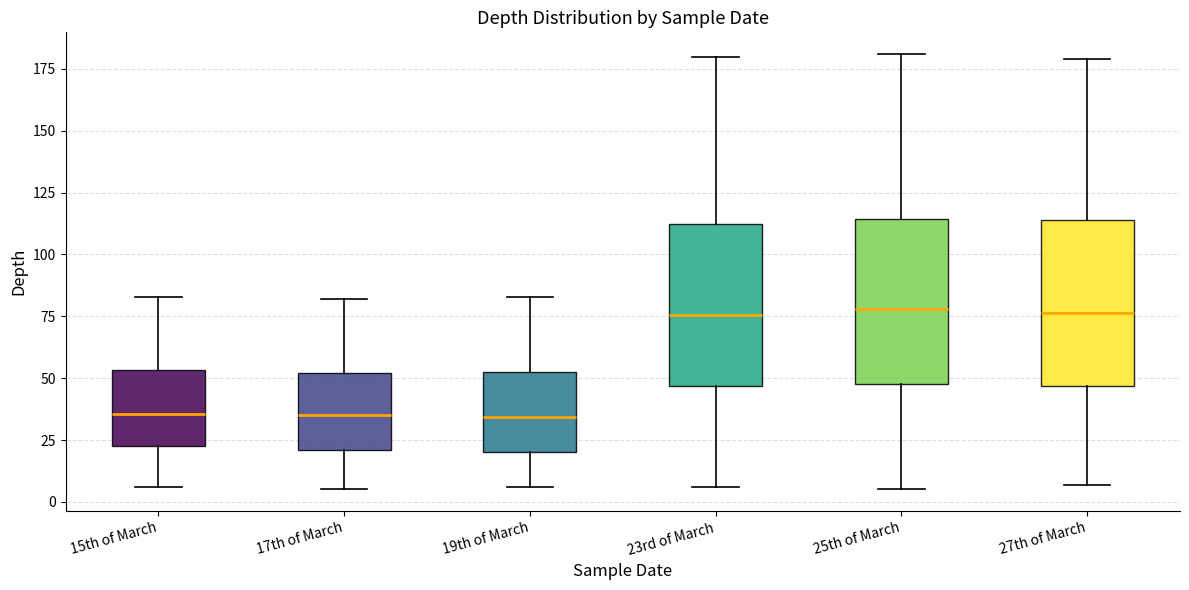

Reading left to right, read every box against the y-axis: the position of its median line, the range the box covers, and the ends of its whiskers. The values are not printed on the chart, so give them approximately, as read against the axis.

15th of March: median 35, box 25 to 55, whiskers 5 to 85
17th of March: median 35, box 20 to 50, whiskers 5 to 80
19th of March: median 35, box 20 to 55, whiskers 5 to 85
23rd of March: median 75, box 45 to 115, whiskers 5 to 180
25th of March: median 80, box 50 to 115, whiskers 5 to 180
27th of March: median 75, box 45 to 115, whiskers 5 to 180